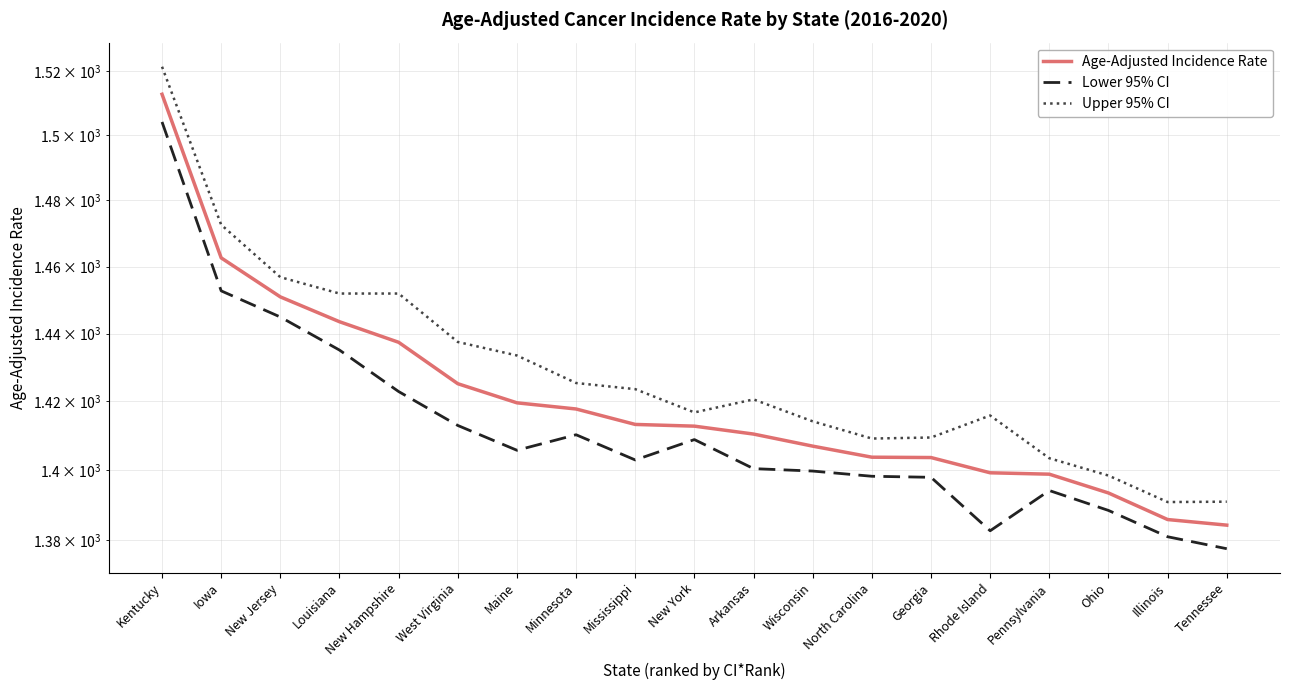

What position from the left is Georgia?

14